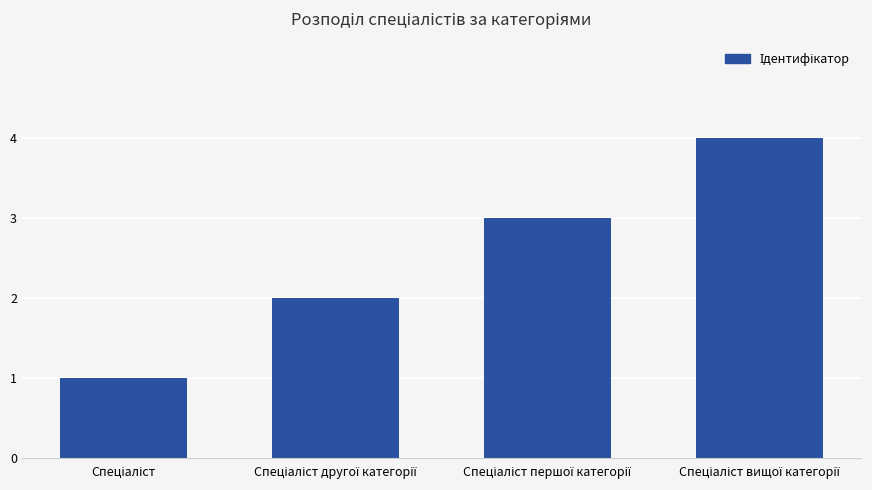

What is the difference between the maximum and minimum values?

3